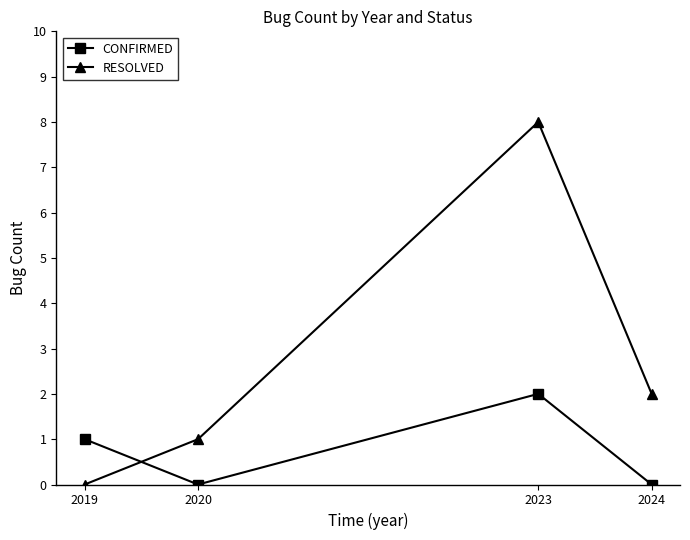

True or false: CONFIRMED has a value of -1 at 2020.

False